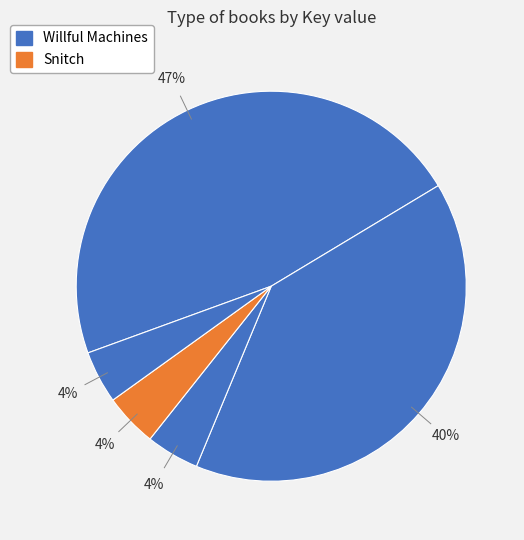

Count the number of slices in the pie.

5